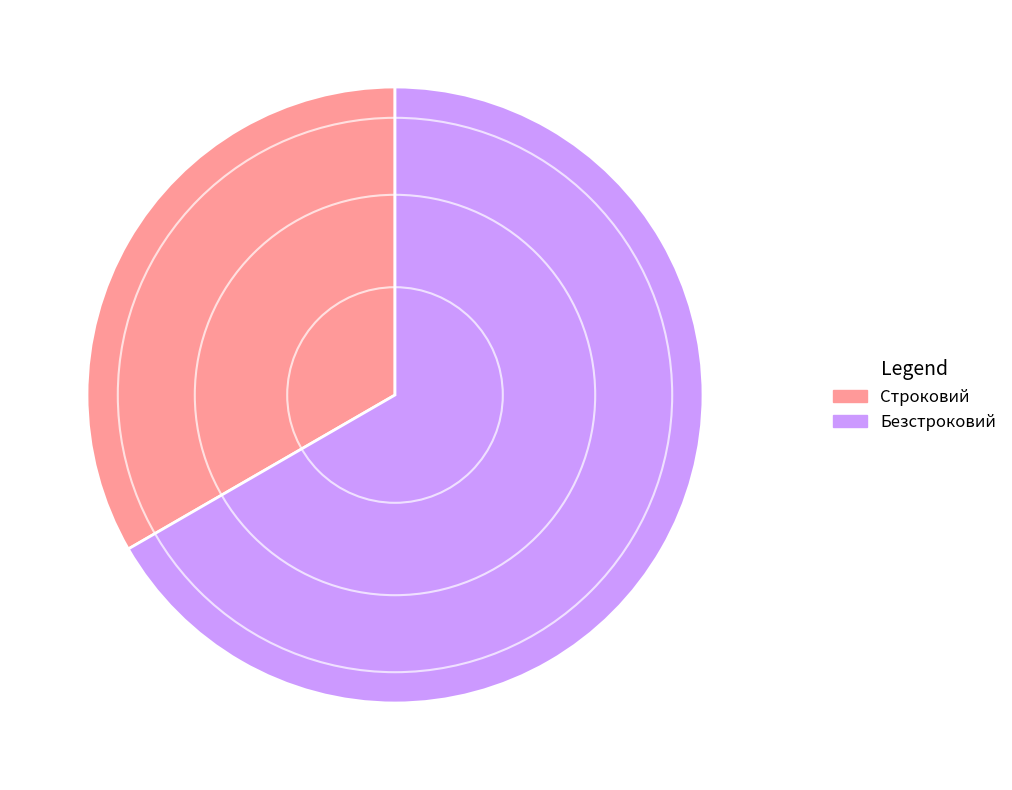

Is the sum of Строковий and Безстроковий greater than half?

Yes